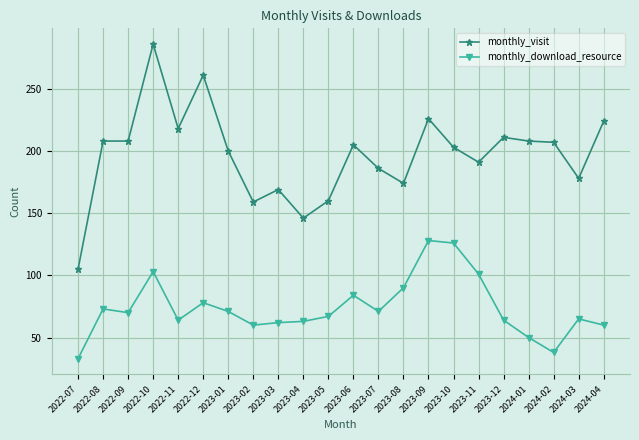

Does the chart have visible grid lines?

Yes